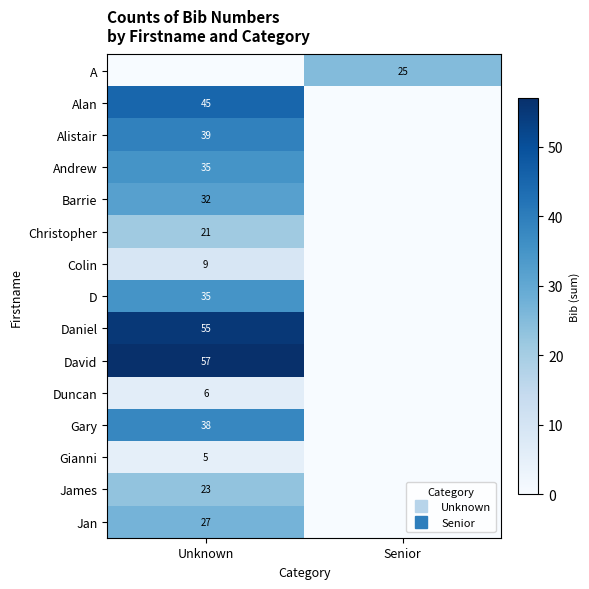

At which label does D reach its peak?

Unknown